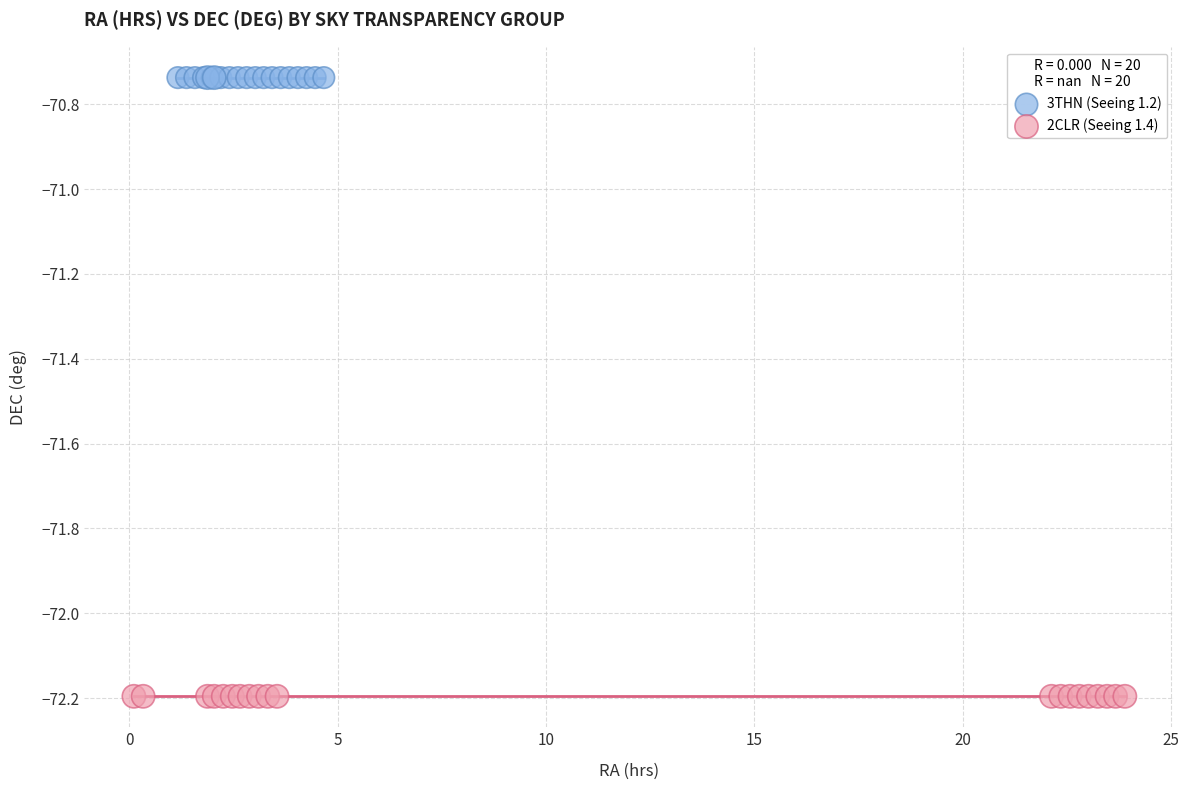

Which series reaches the maximum Y coordinate?

3THN (Seeing 1.2)